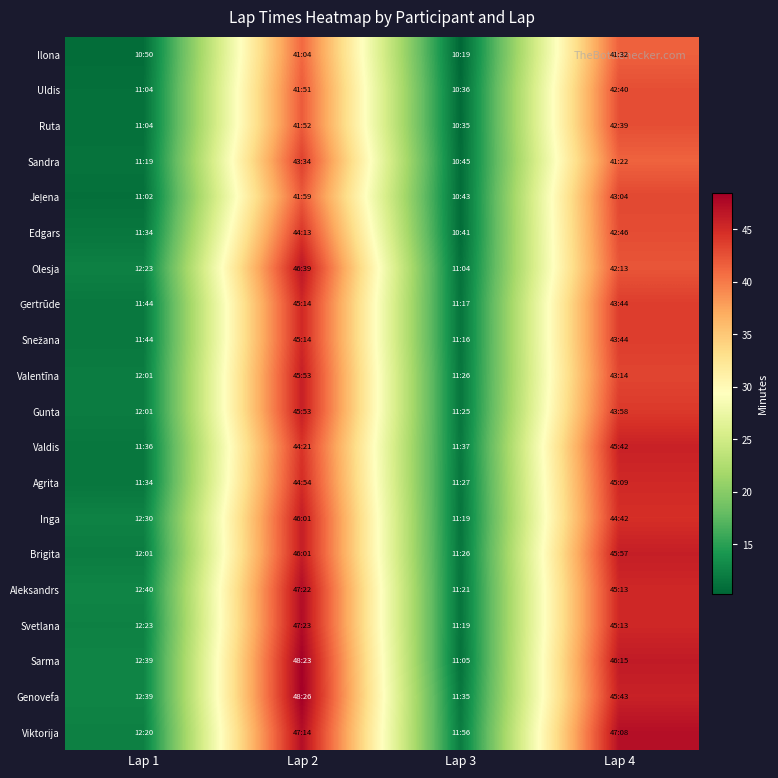

How many distinct data groups are displayed?

20